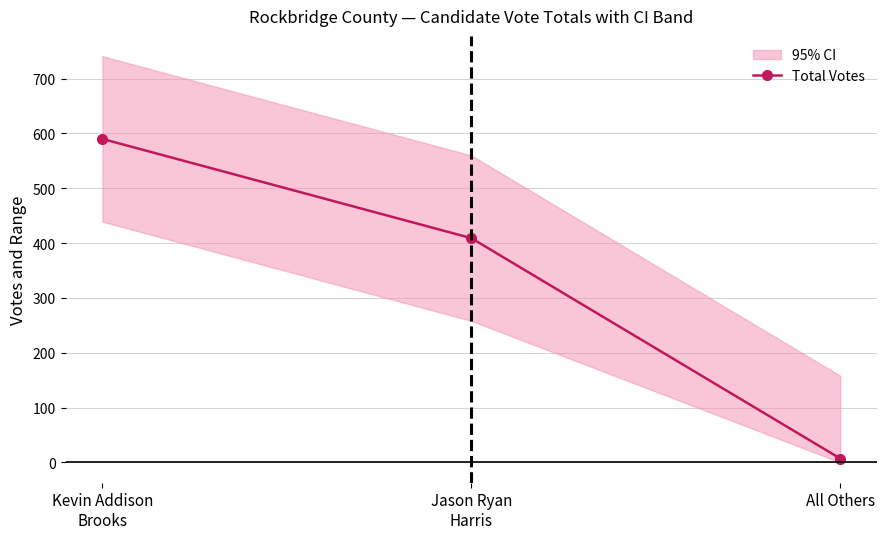

What is the average value?

335